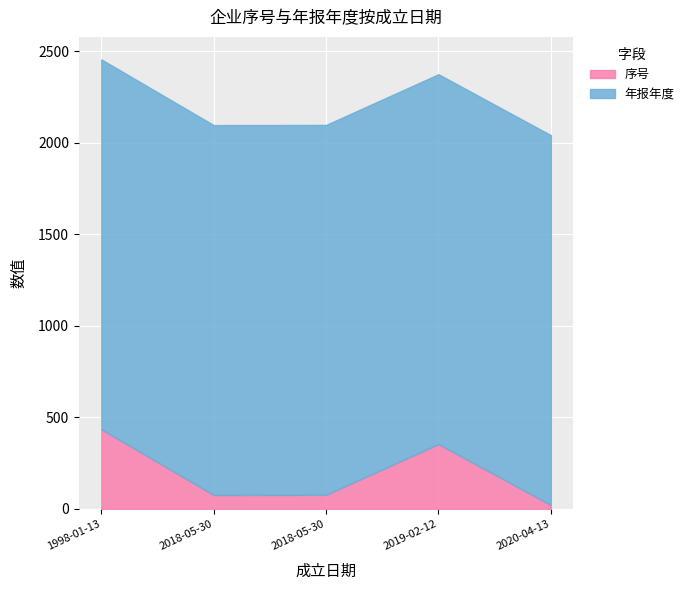

What is the sum of all 序号 values?

963